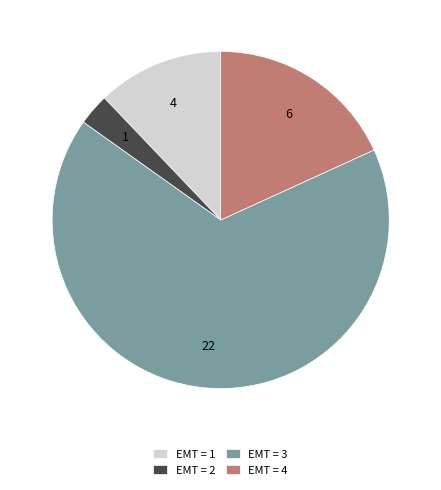

Count the number of slices in the pie.

4